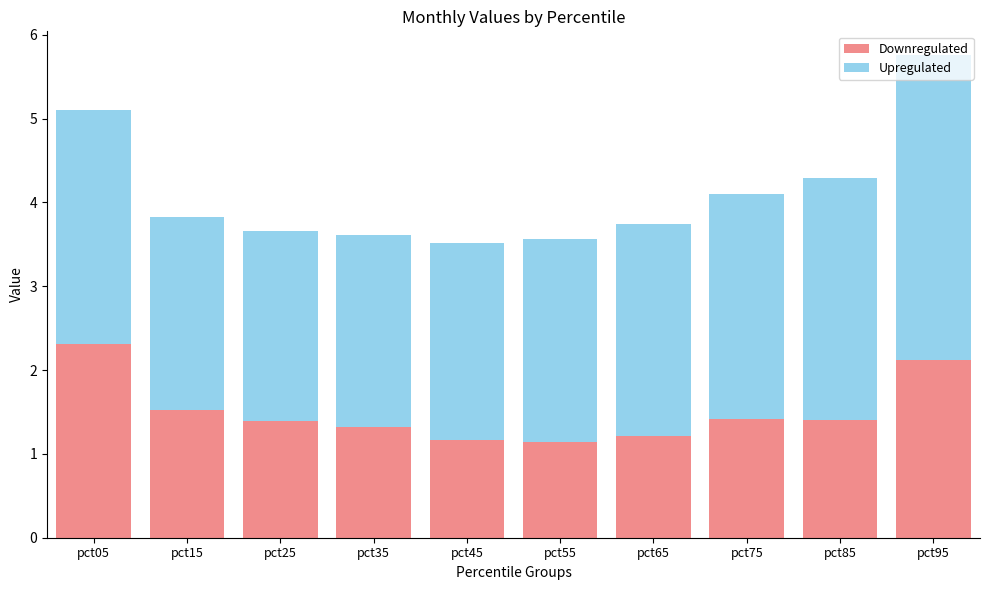

What is the total value across all series at pct75?

4.1